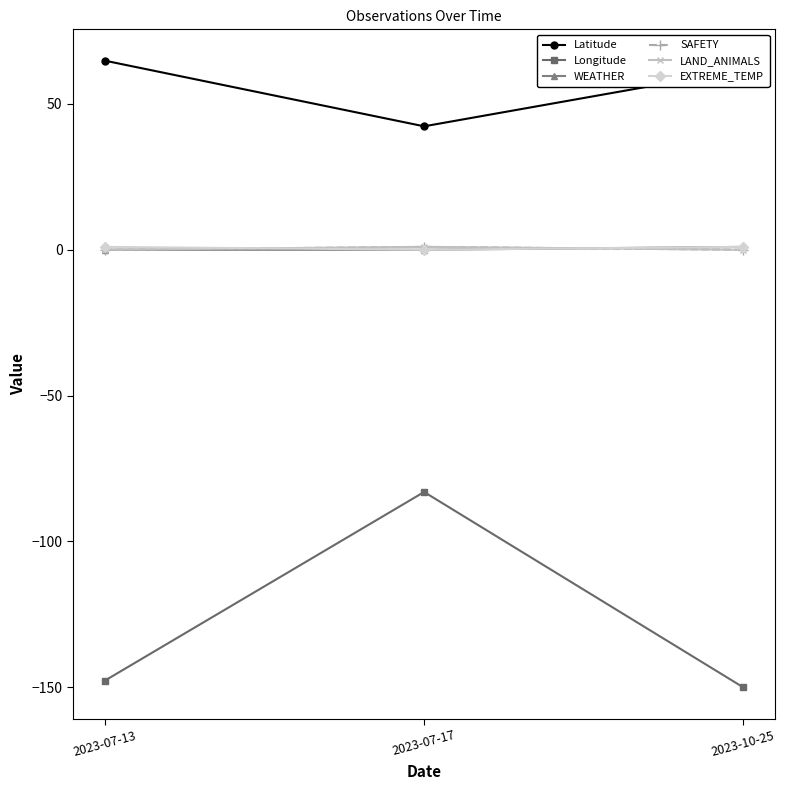

Where is WEATHER nearest to the value 0?

2023-07-13